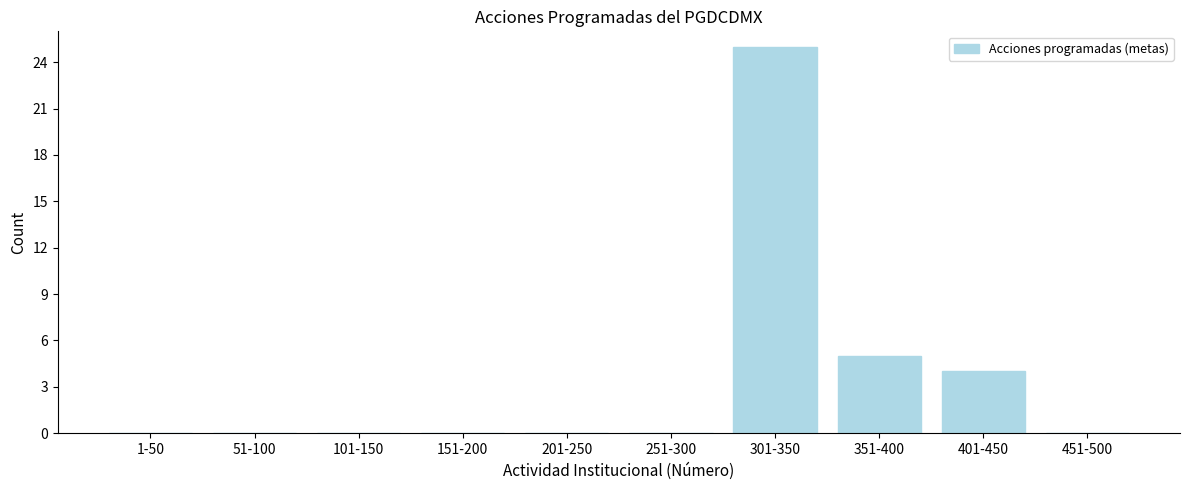

Reading left to right, extract all data points from this chart.

1-50=0	51-100=0	101-150=0	151-200=0	201-250=0	251-300=0	301-350=25	351-400=5	401-450=4	451-500=0